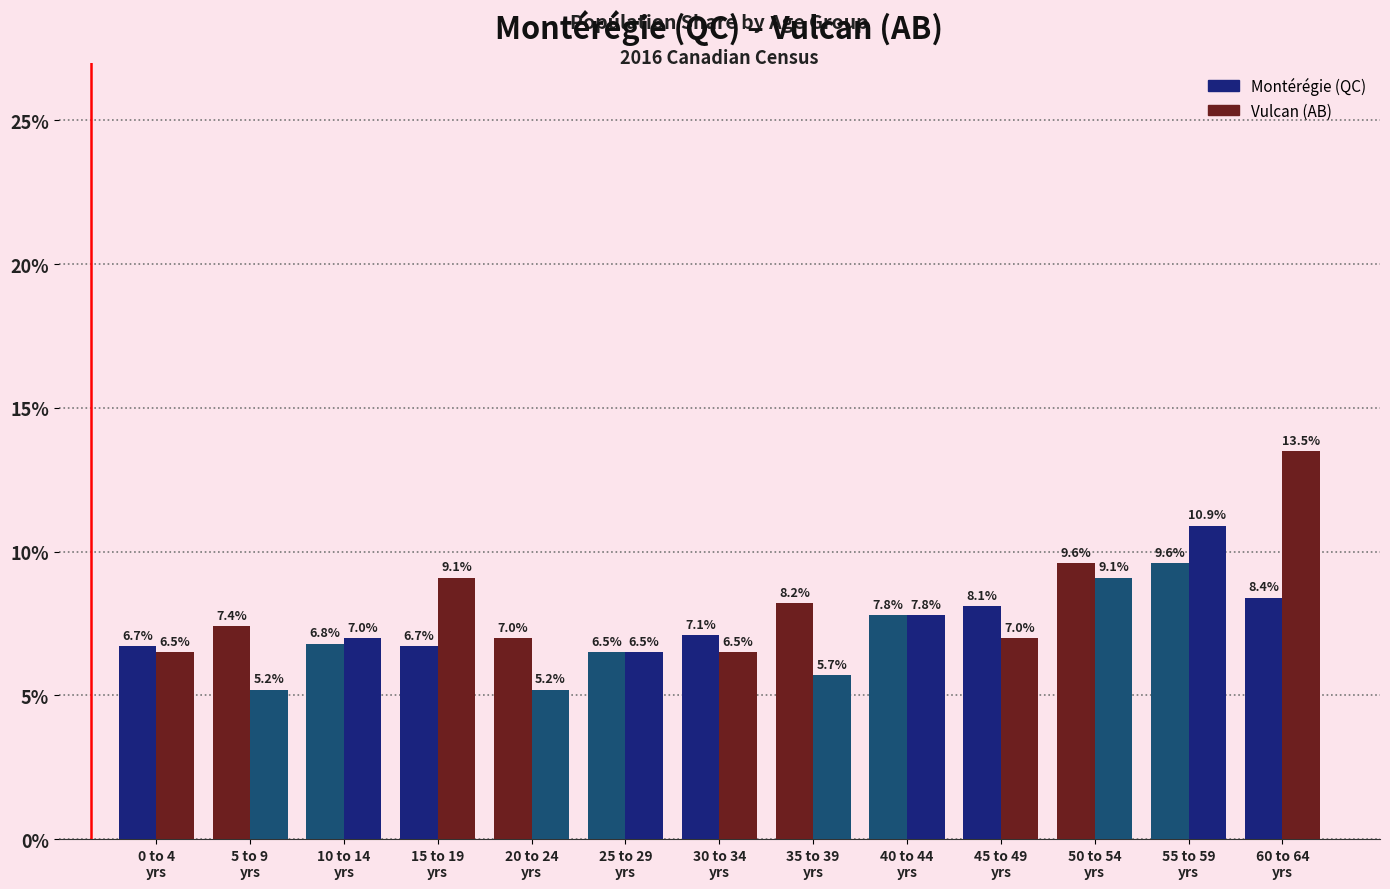

Which label corresponds to the largest value in the chart?

60 to 64
yrs